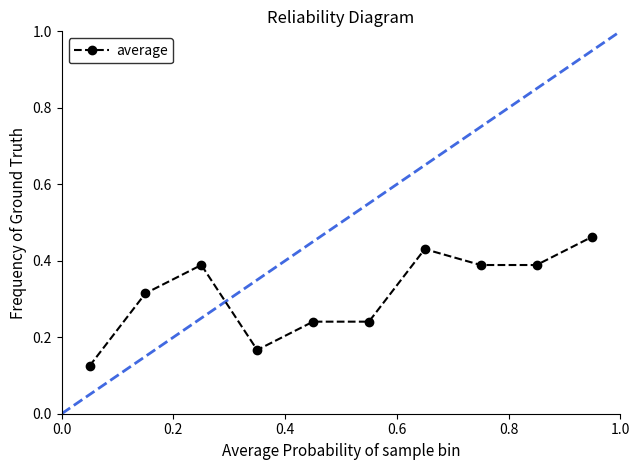

What is the sum of all values?

3.1